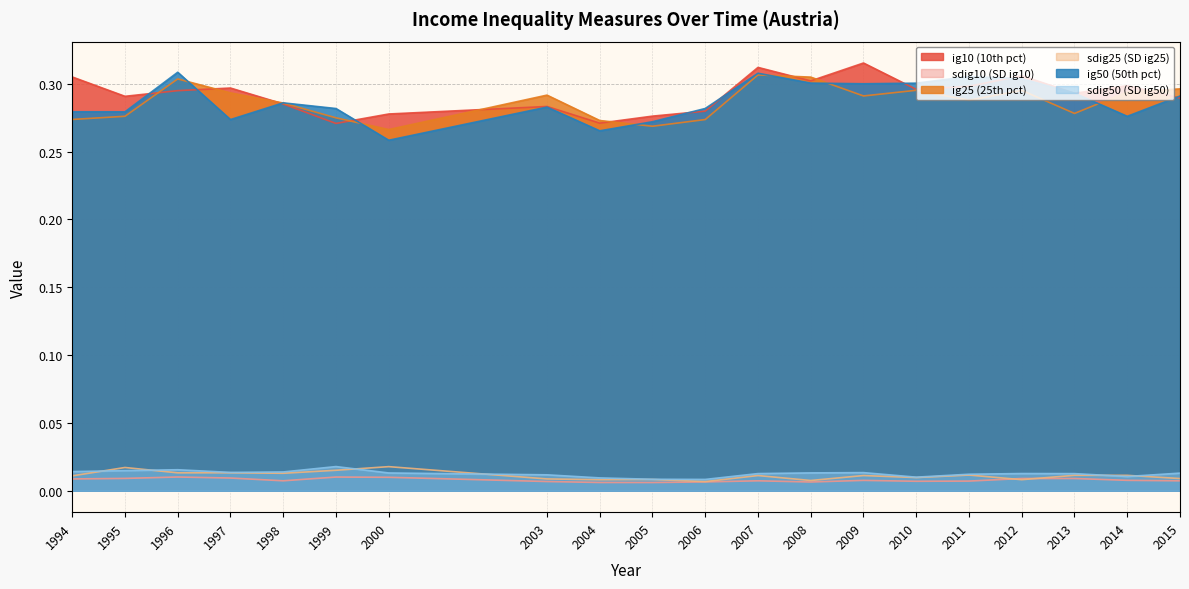

Count the ig10 values in the range 0 to 1.

20